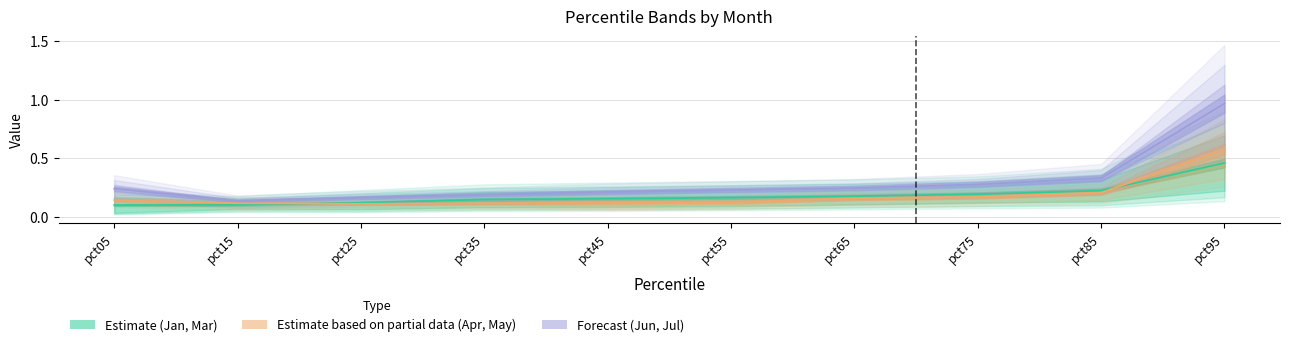

Which label corresponds to the largest value in the chart?

pct95